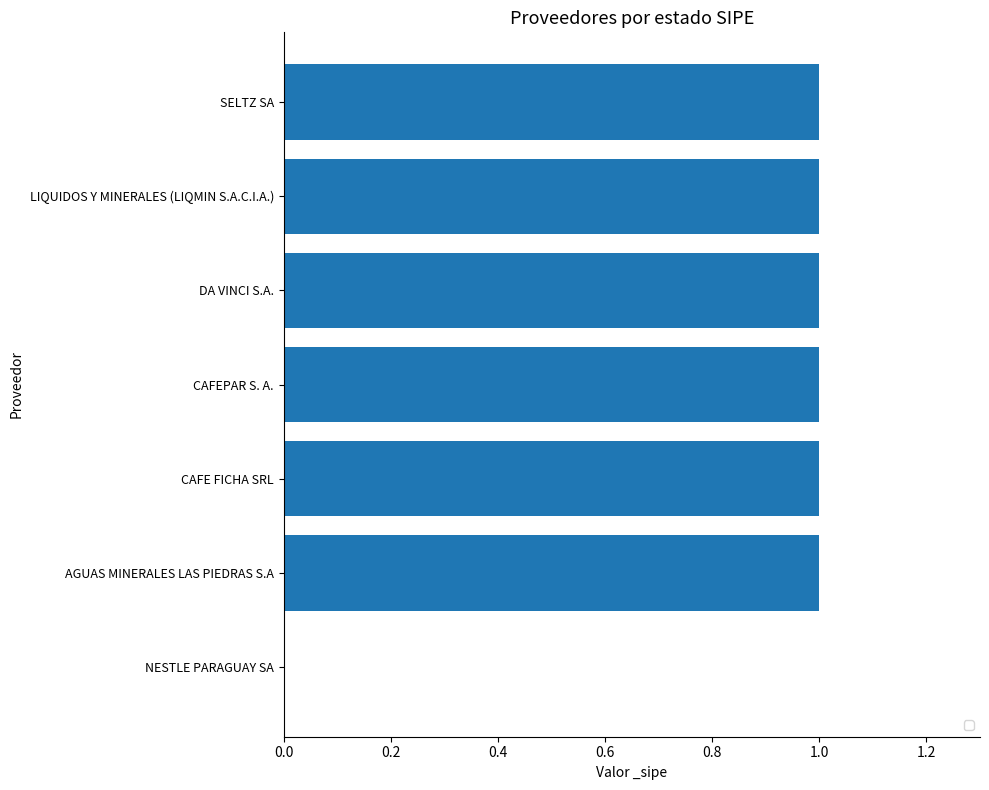

Is it true that the value at DA VINCI S.A. is 1?

True